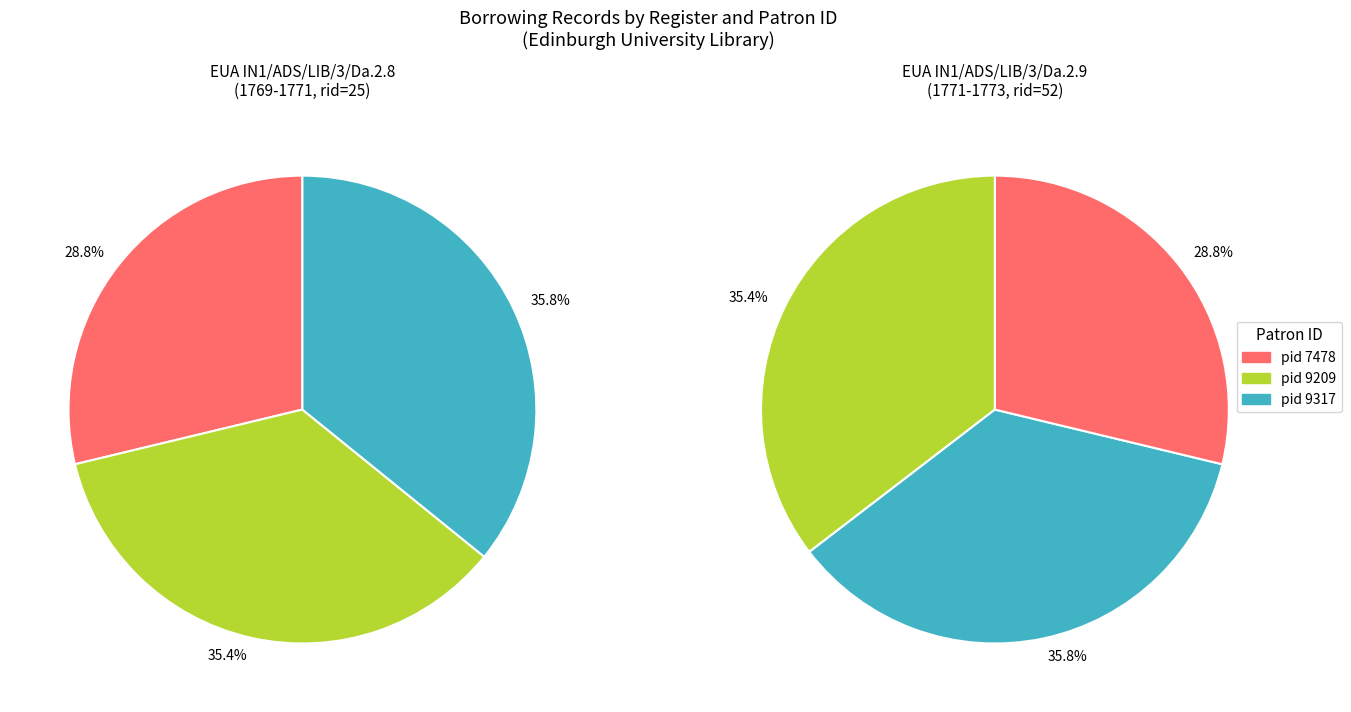

Does pid 9317 account for over 50% of the chart?

No